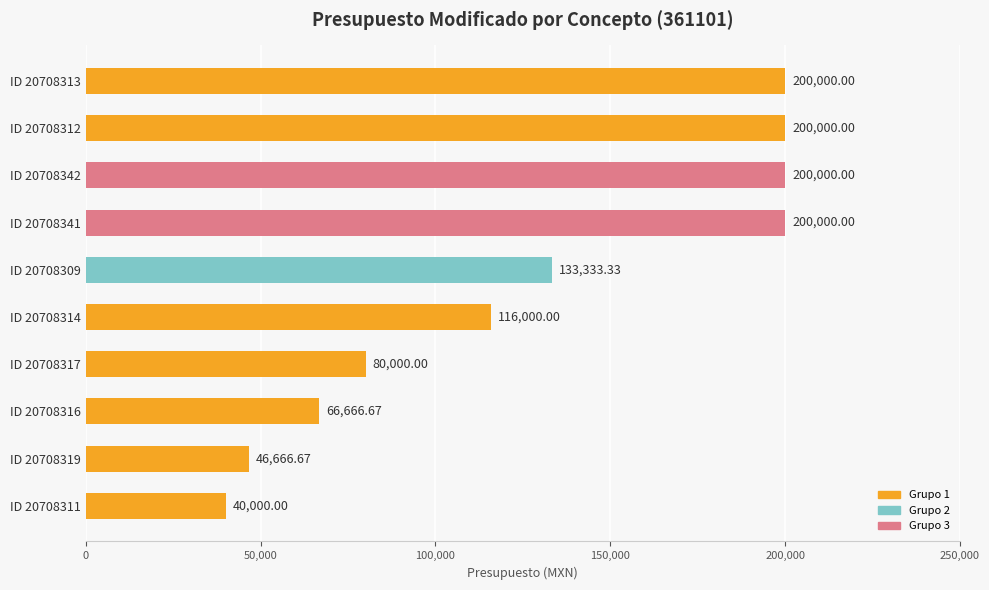

What is the average value?

128266.7